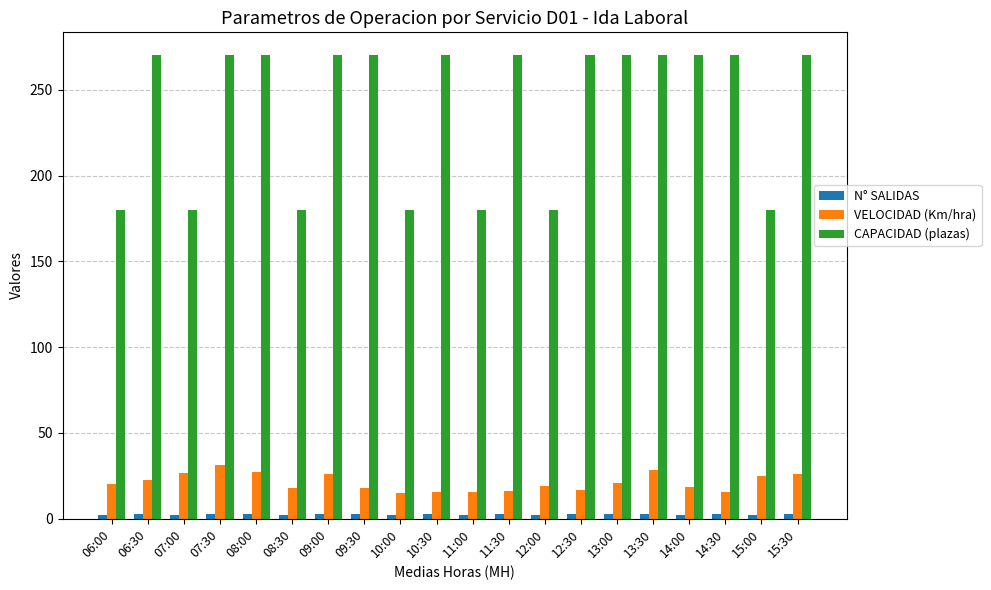

Rank the series at 11:30 from highest to lowest value.

CAPACIDAD (plazas), VELOCIDAD (Km/hra), N° SALIDAS